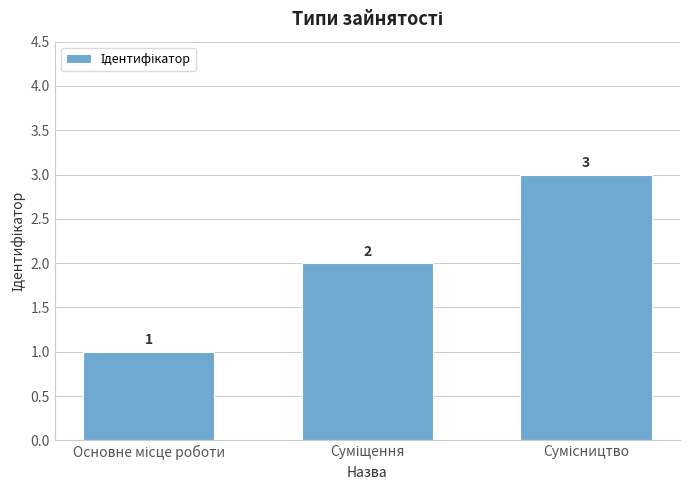

How many series are shown in this chart?

1